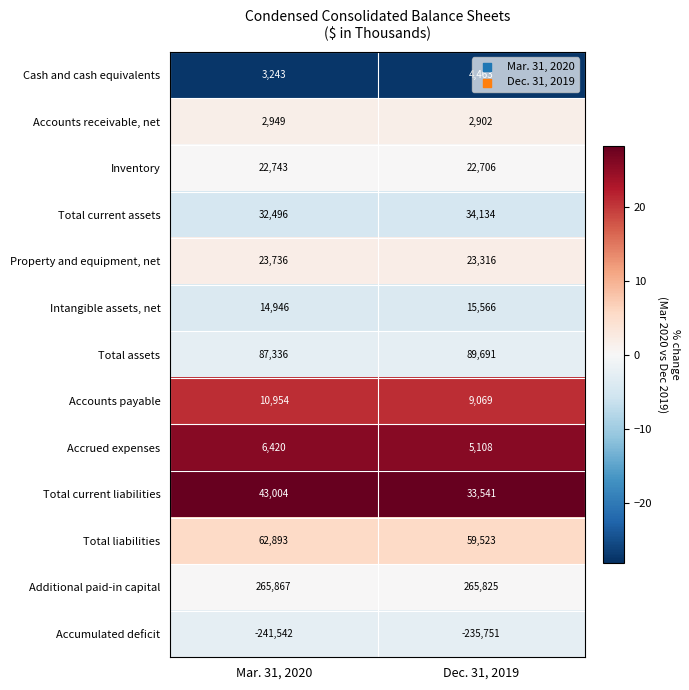

The value of Intangible assets, net at Dec. 31, 2019 is 25711. True or false?

False